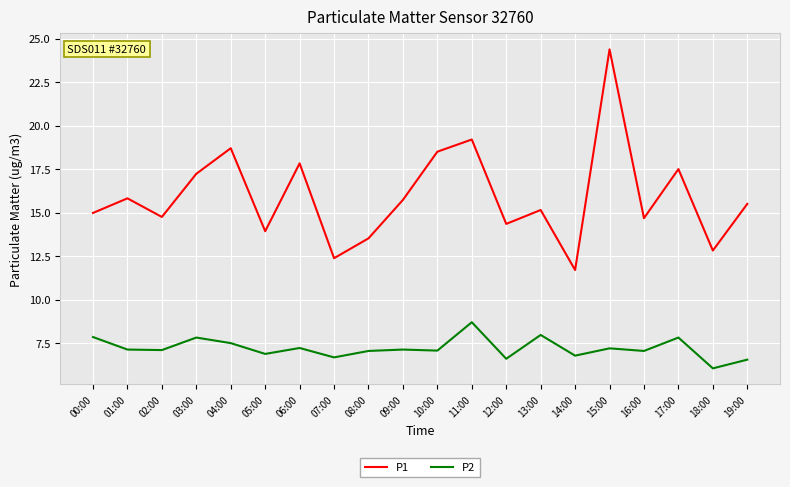

What is the minimum value for P1?

11.7